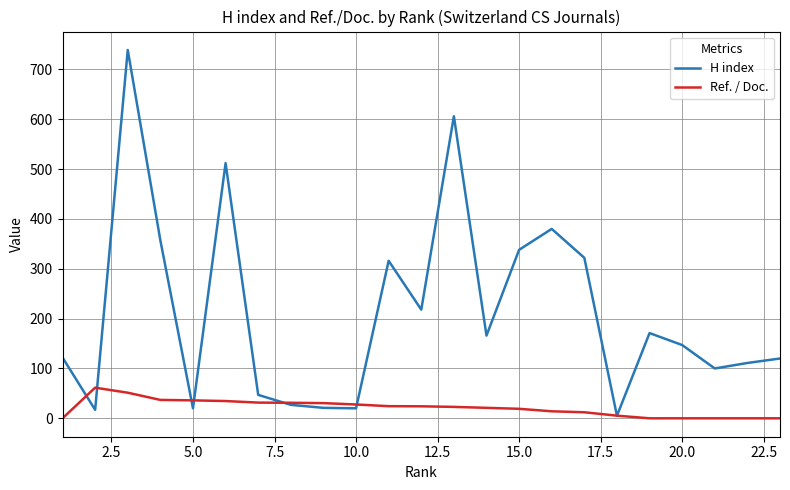

How many lines are shown in the chart?

2